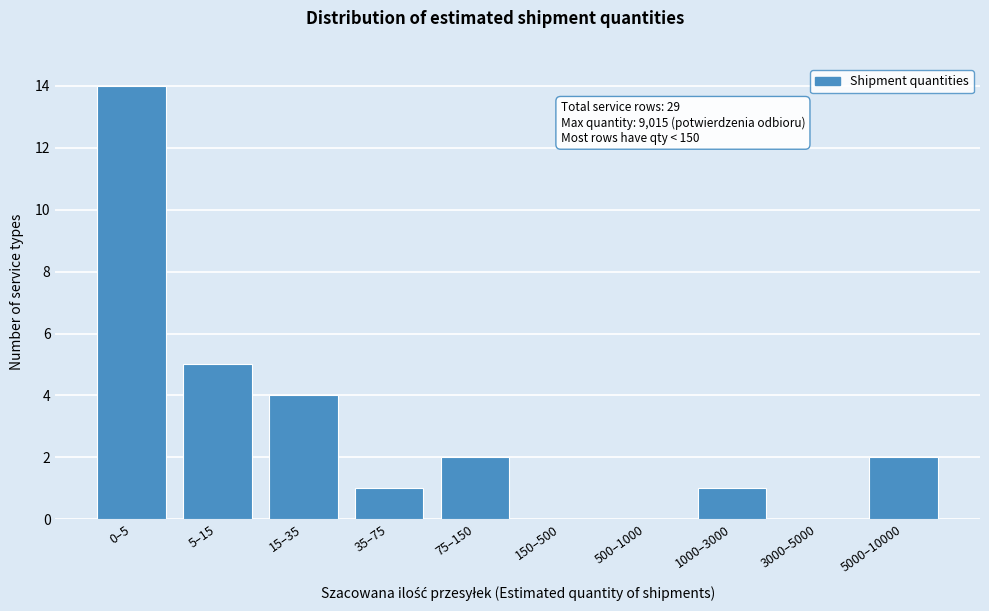

Reading left to right, list all the values displayed in this chart.

0–5=14	5–15=5	15–35=4	35–75=1	75–150=2	150–500=0	500–1000=0	1000–3000=1	3000–5000=0	5000–10000=2